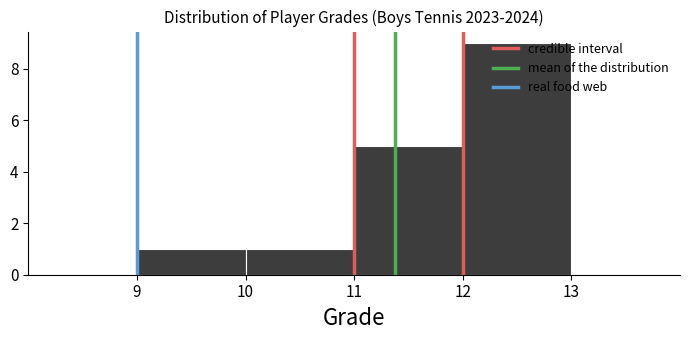

Over which range of the x-axis is the bar tallest?

12 to 13